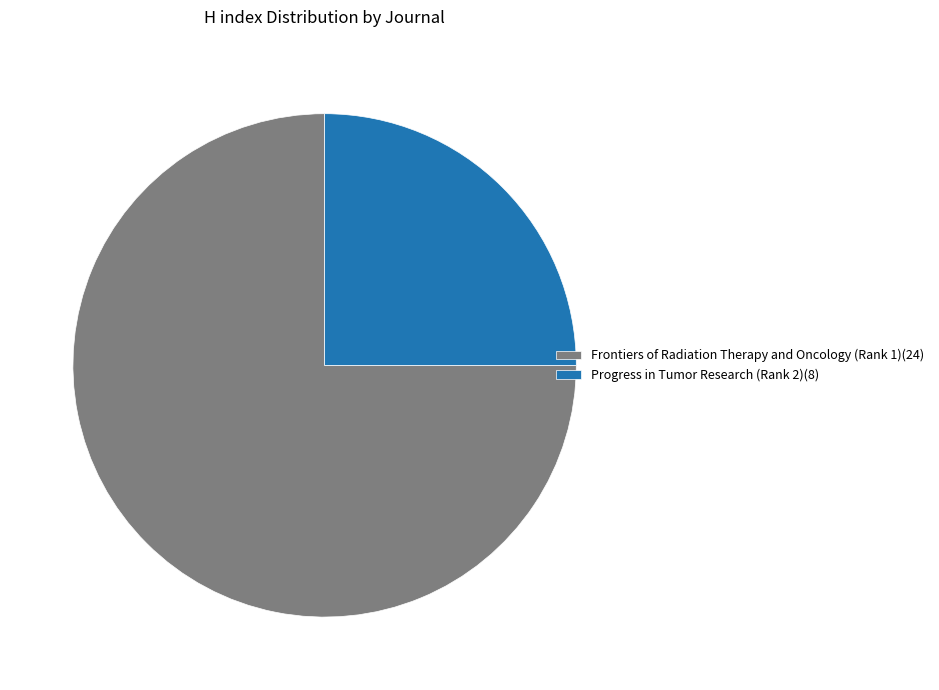

Does Frontiers of Radiation Therapy and Oncology (Rank 1) represent more than half of the total?

Yes